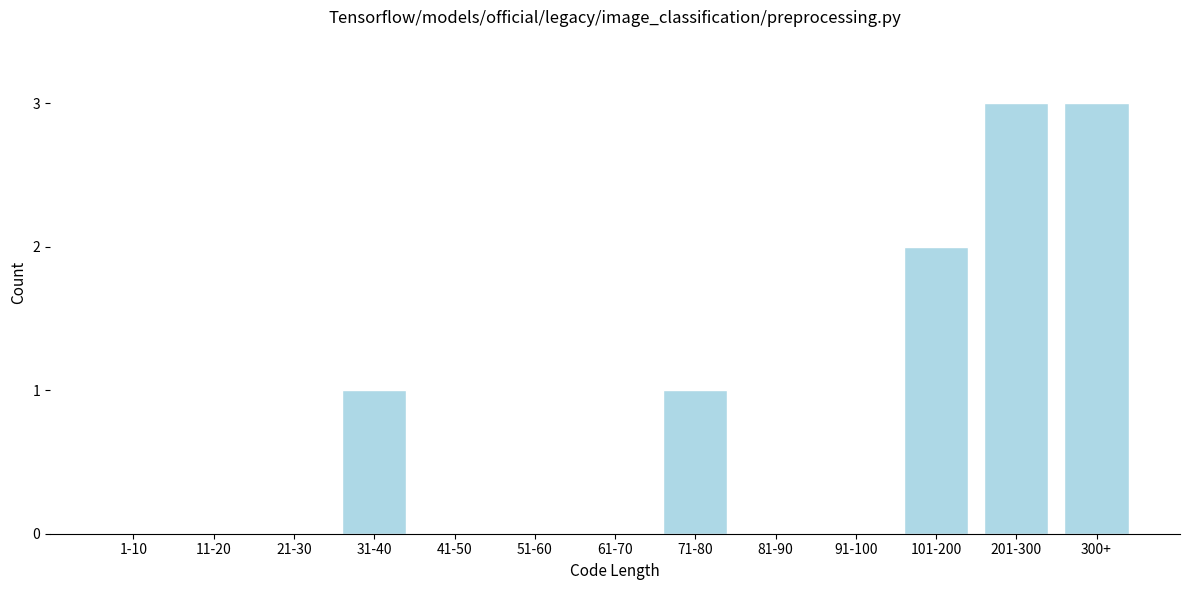

Reading left to right, transcribe all the data shown in this chart.

1-10=0	11-20=0	21-30=0	31-40=1	41-50=0	51-60=0	61-70=0	71-80=1	81-90=0	91-100=0	101-200=2	201-300=3	300+=3